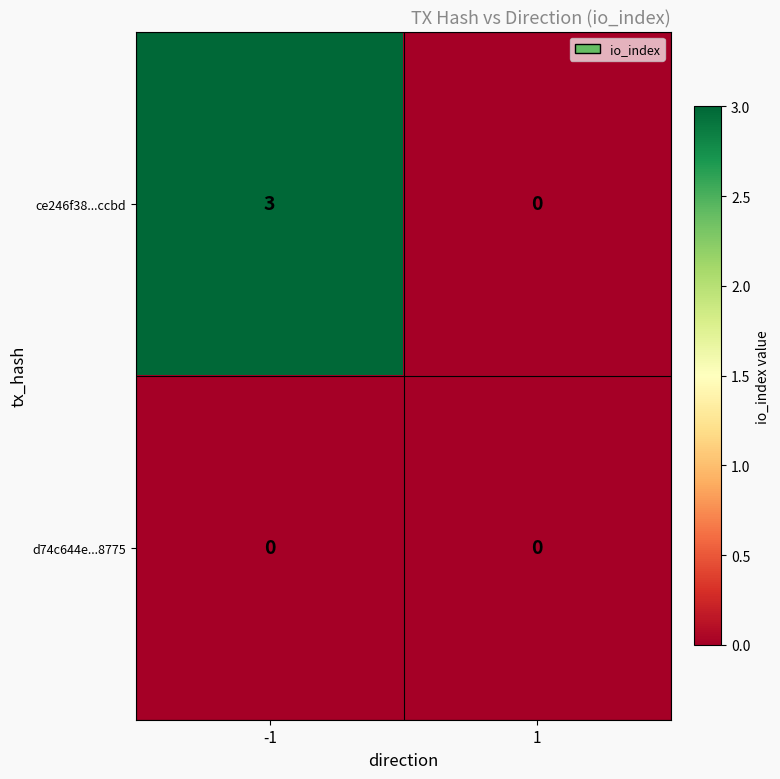

Reading left to right, list all the values displayed in this chart.

ce246f38...ccbd: 3	0
d74c644e...8775: 0	0